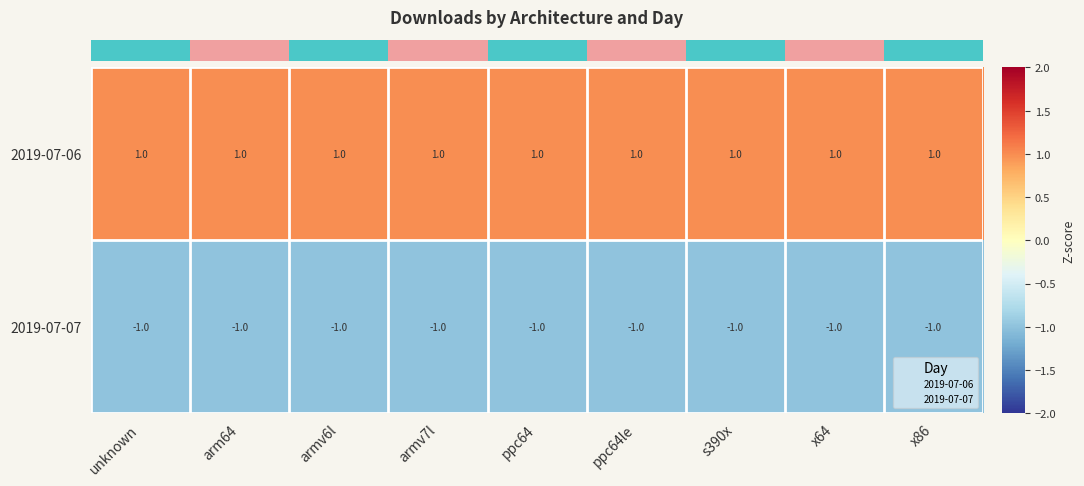

Which series has the largest total across all categories?

2019-07-06